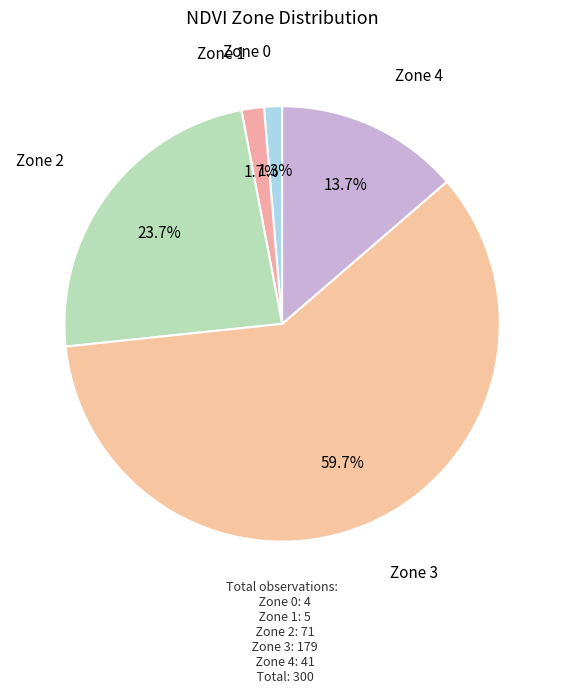

What is the majority slice?

Zone 3